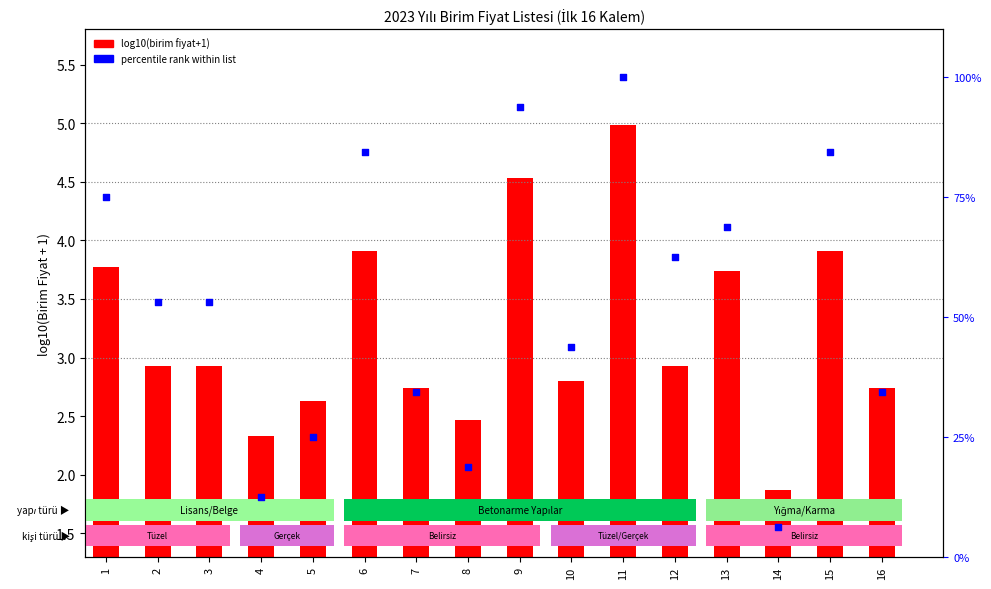

Which series reaches the minimum Y coordinate?

log10(base price+1)